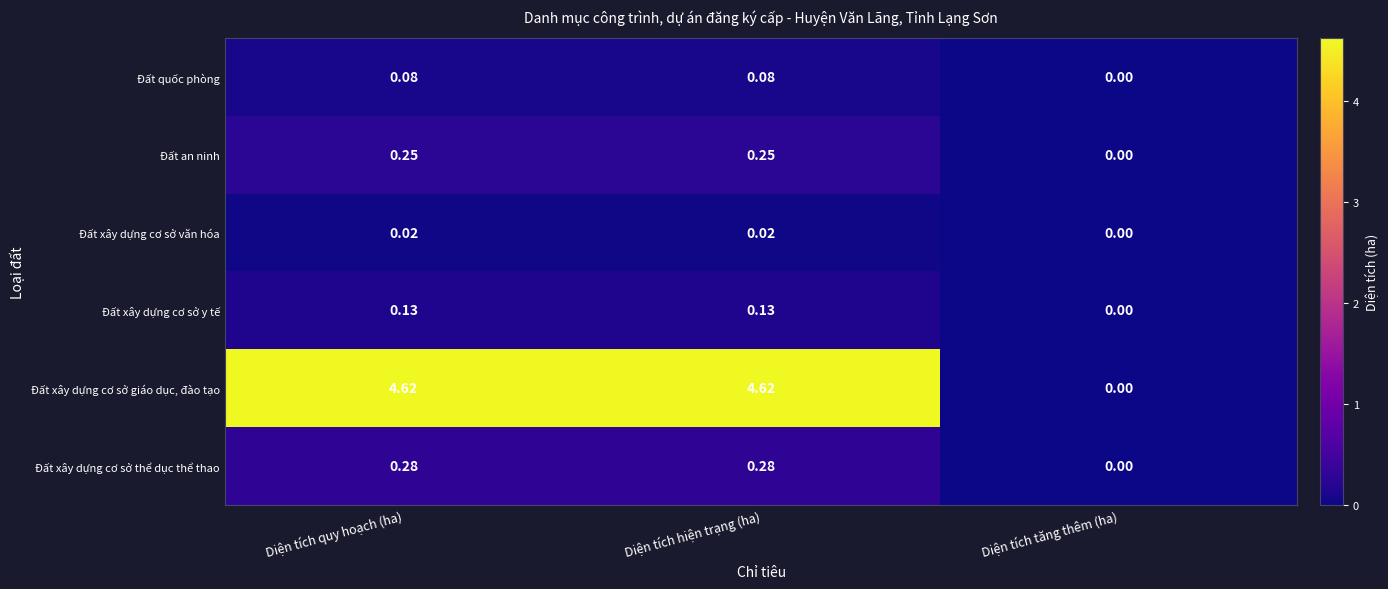

At which label does Đất xây dựng cơ sở giáo dục, đào tạo first exceed 4?

Diện tích quy hoạch (ha)